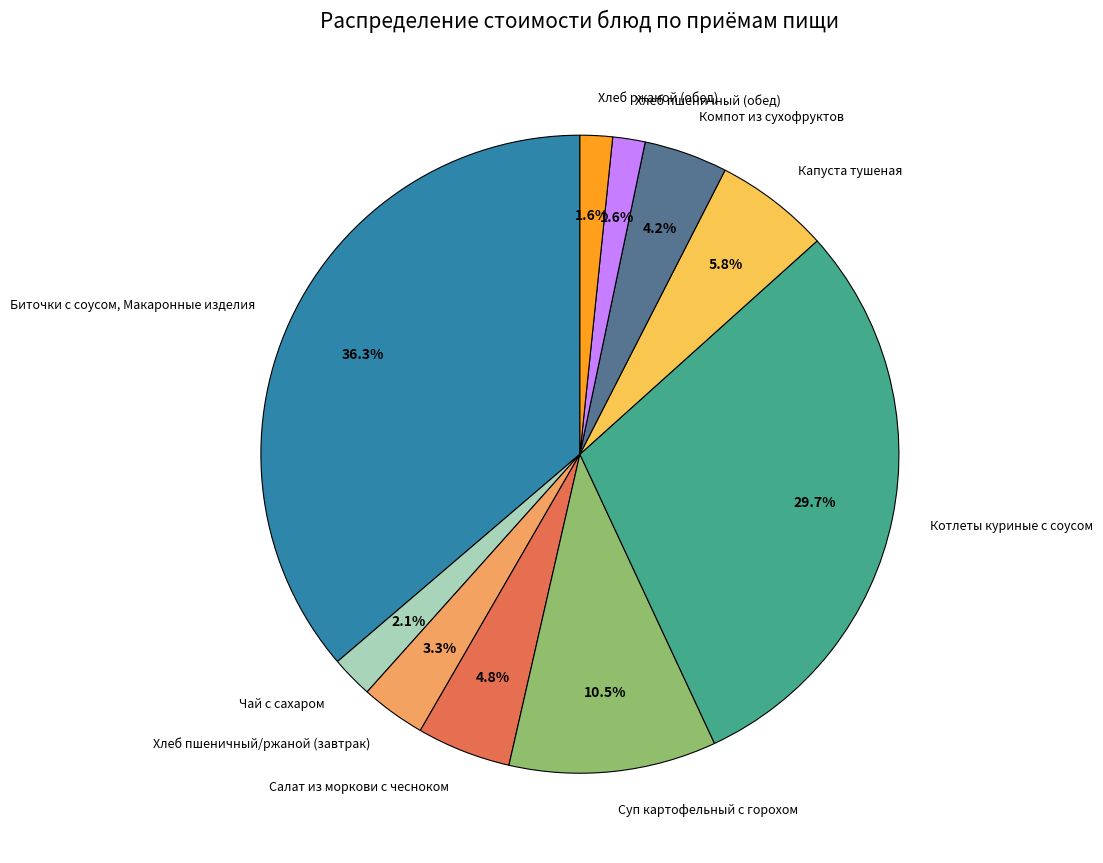

Is it true that Биточки с соусом, Макаронные изделия is 43% of the pie?

False